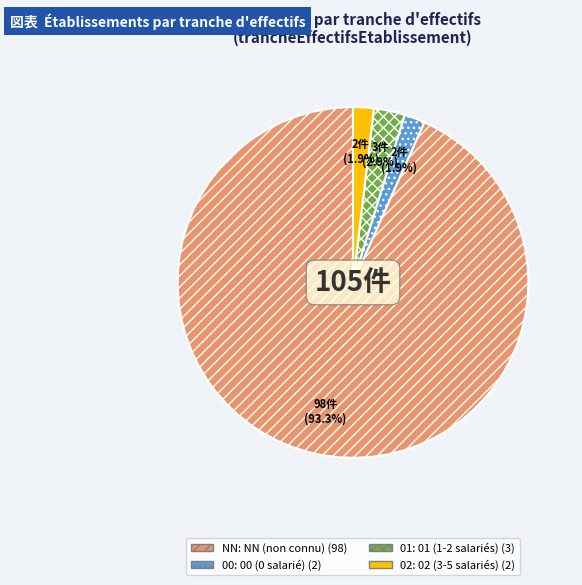

Is there any slice that represents more than half of the pie?

Yes